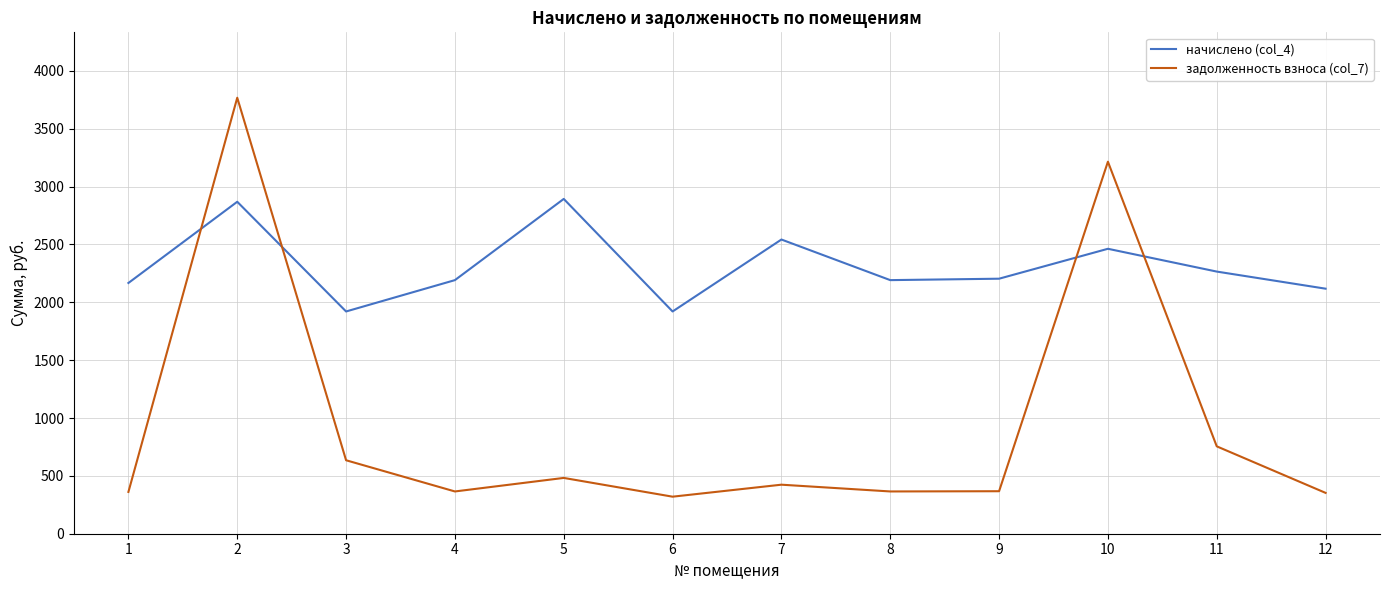

At how many categories does at least one series exceed 901?

12